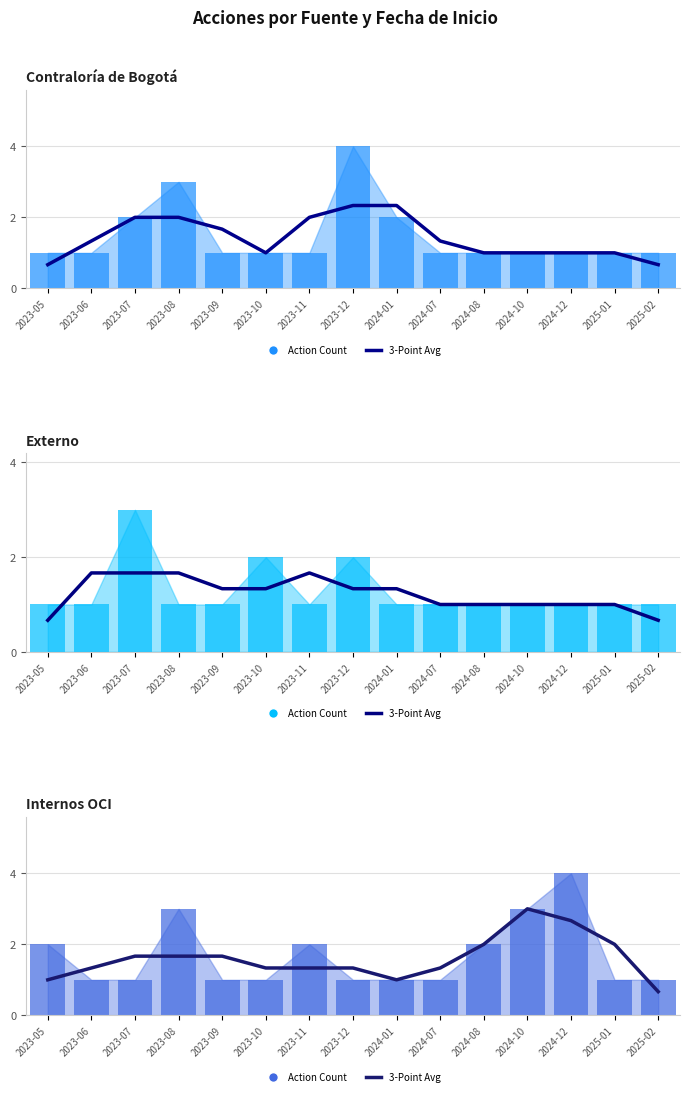

Read the Action Count value at 2023-12.

1.0